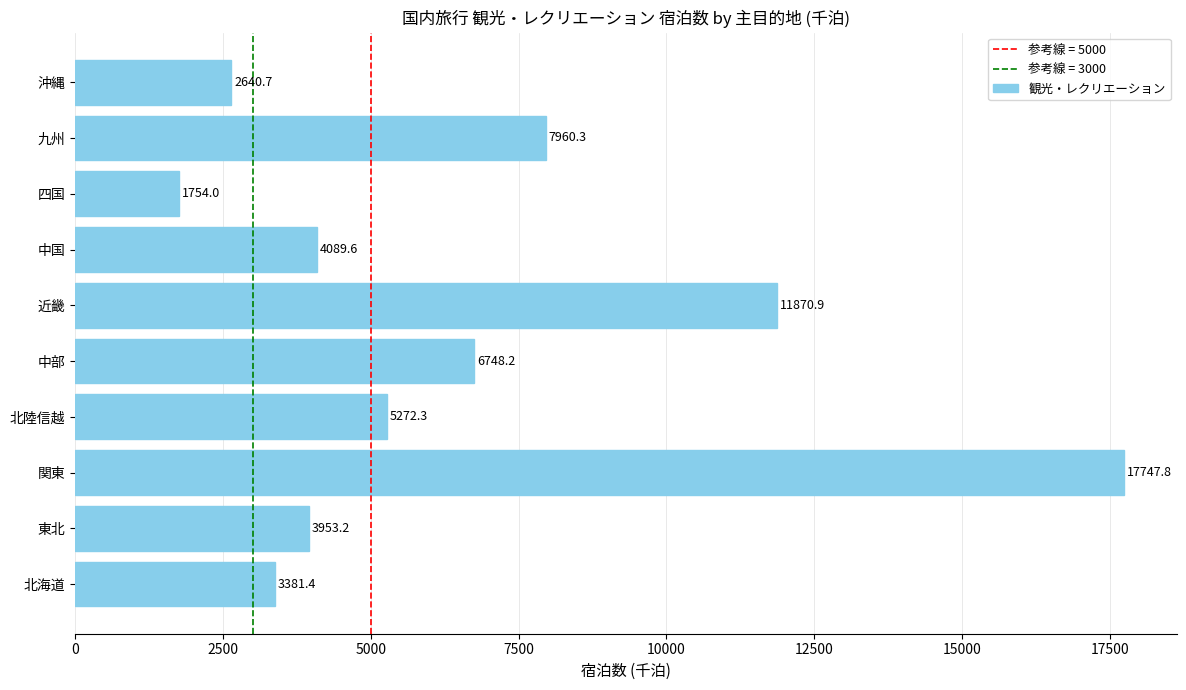

True or false: the data shows 7960.3 at 九州.

True